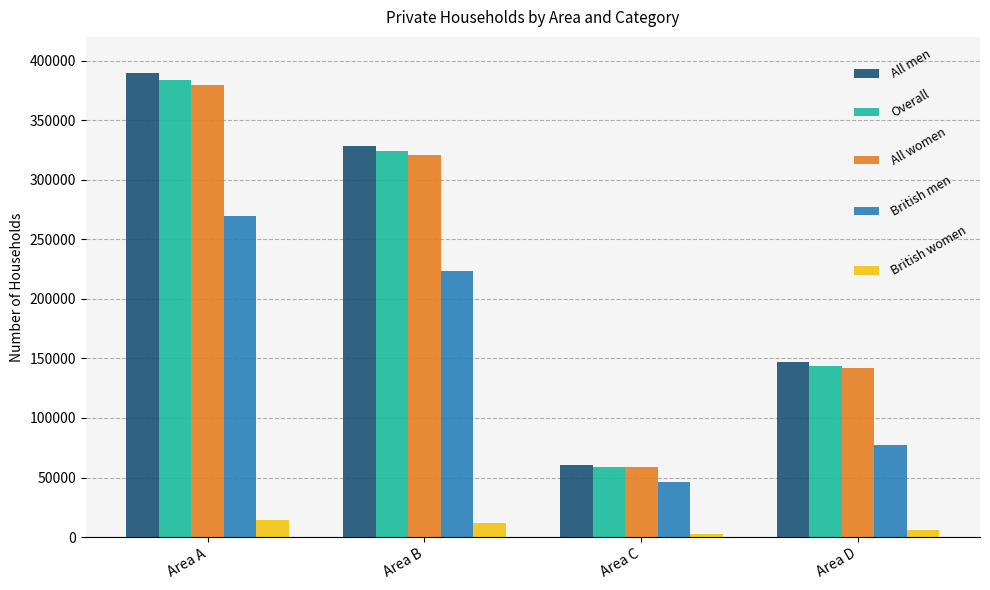

At which category is the sum across all series the highest?

Area A